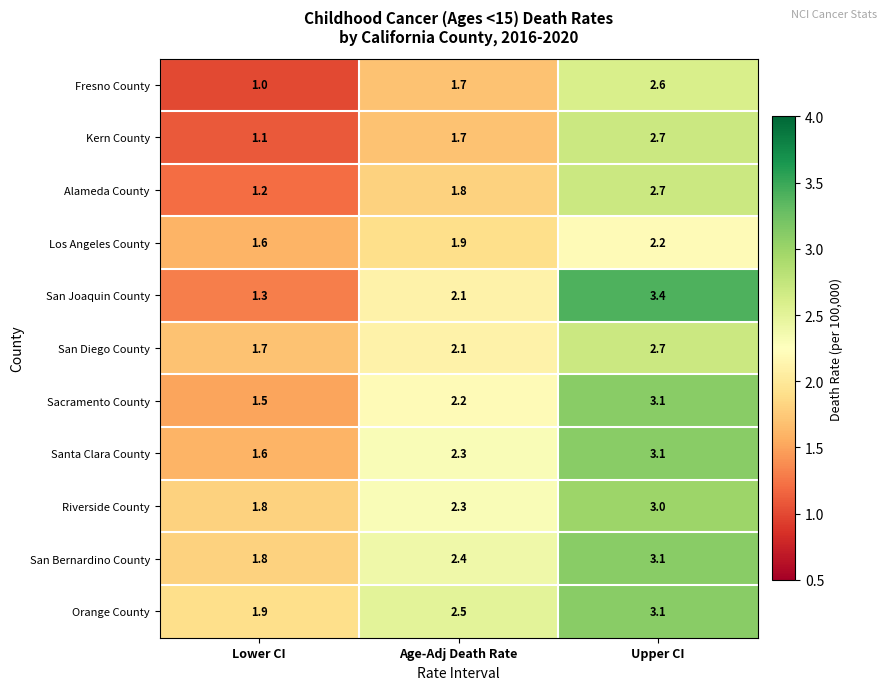

Which series has the largest total across all categories?

Orange County